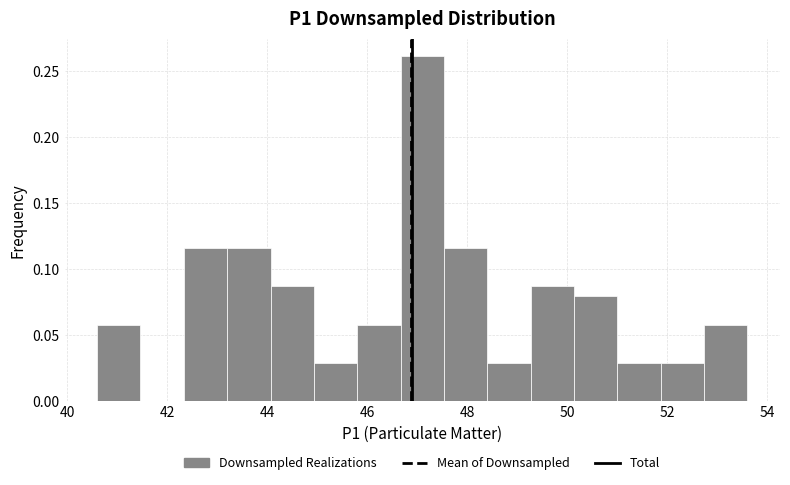

What is the height of the bar covering 43.2 to 44.0 on the x-axis? Neither the bar edges nor the heights are printed on the chart, so give them approximately, as read against the axes.

0.115